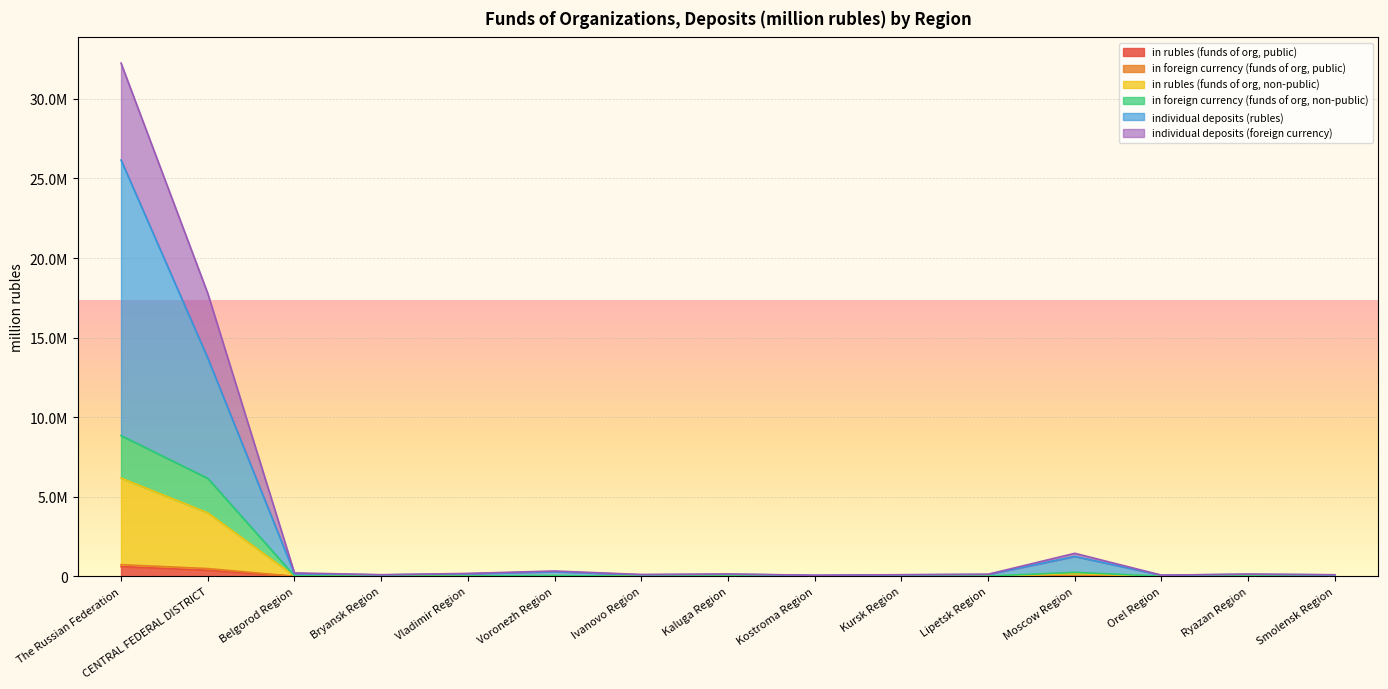

Does the chart display data point markers on the line(s)?

No